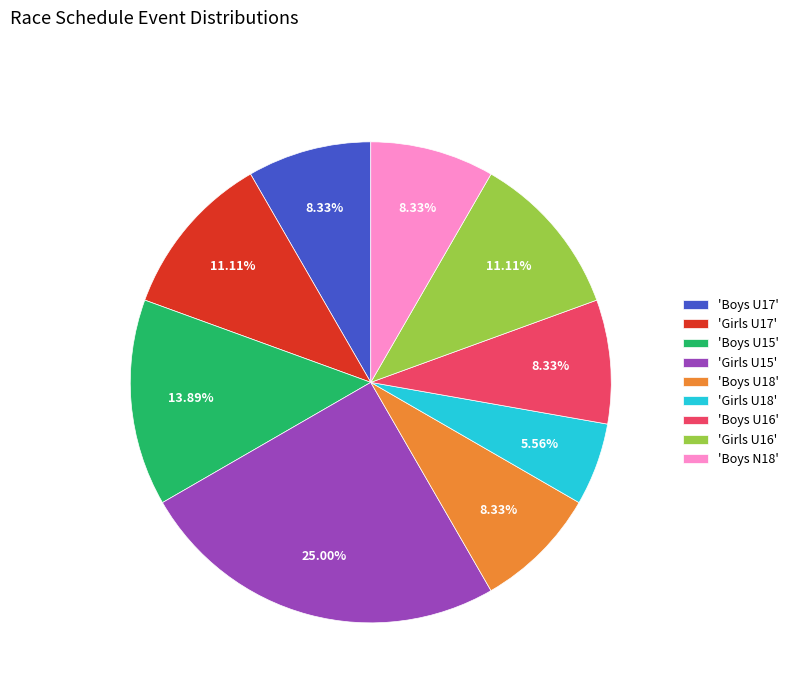

Is there any slice that represents more than half of the pie?

No